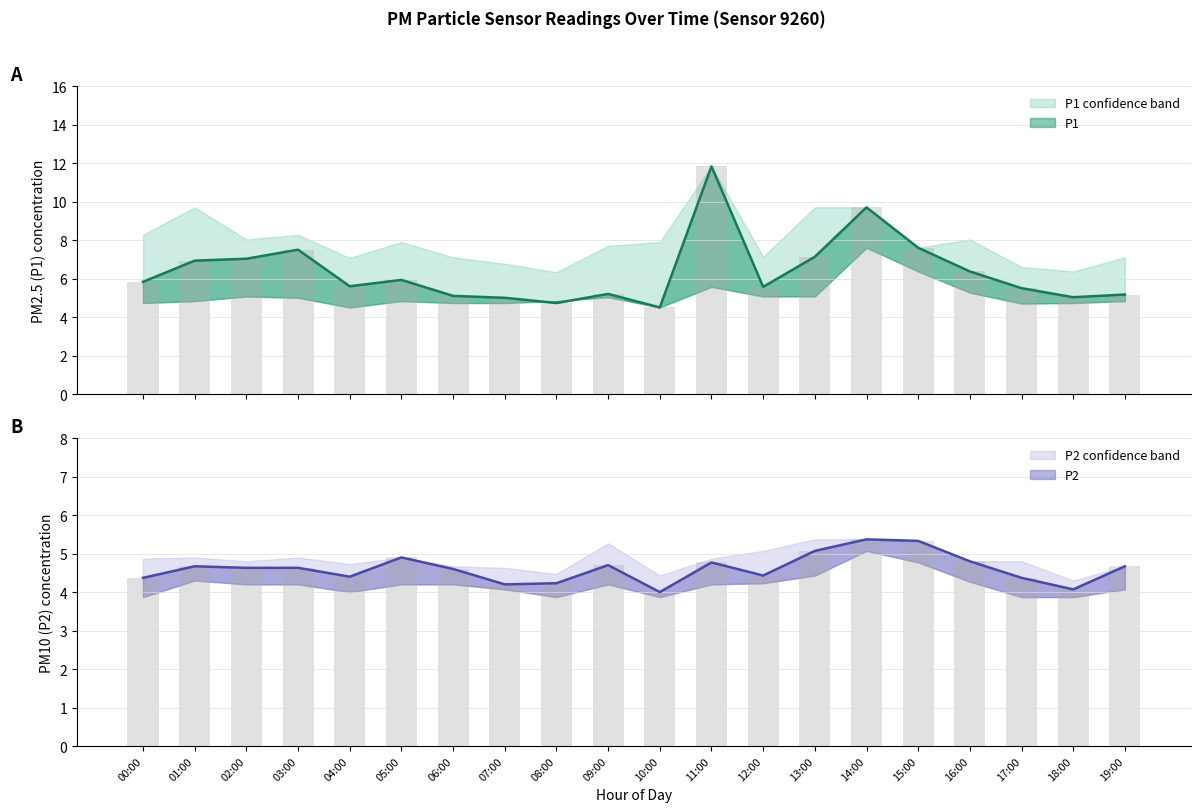

Between 12:00 and 18:00, which series saw the biggest shift?

P1